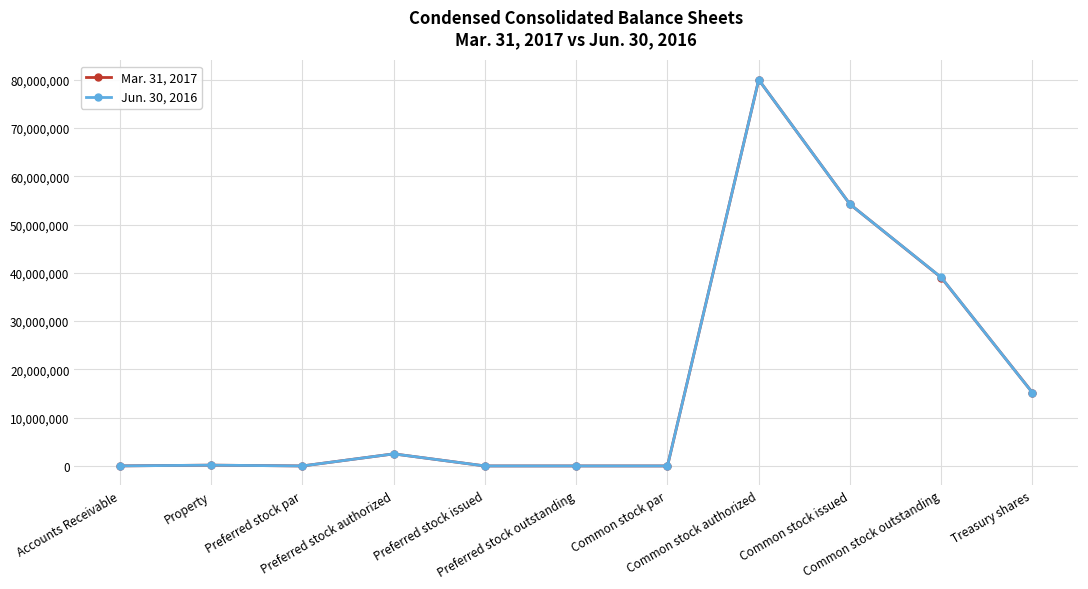

At how many categories does at least one series exceed 8113306?

4